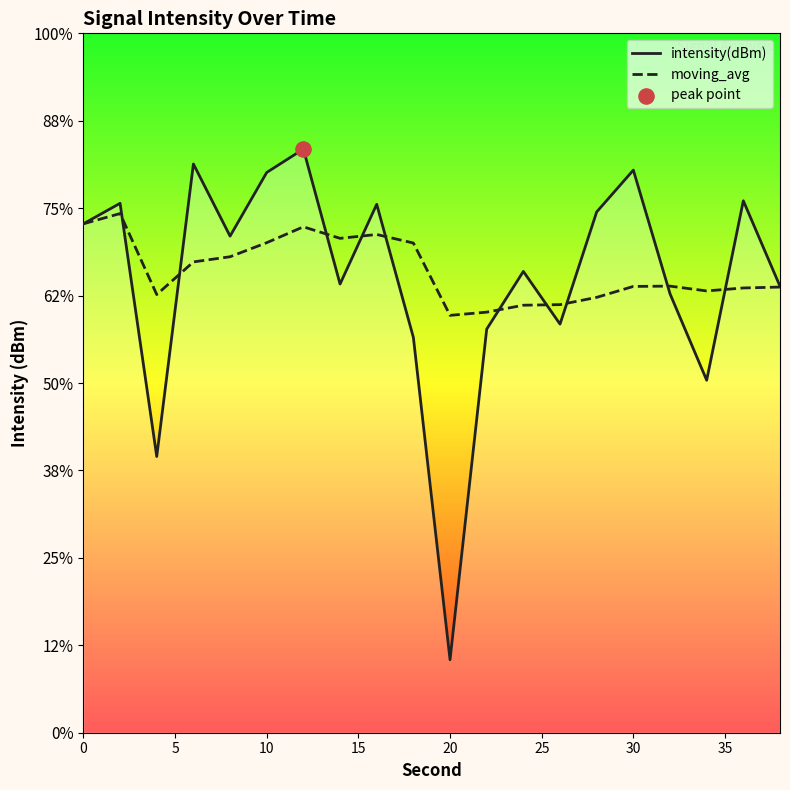

At how many categories does at least one series exceed -143?

20